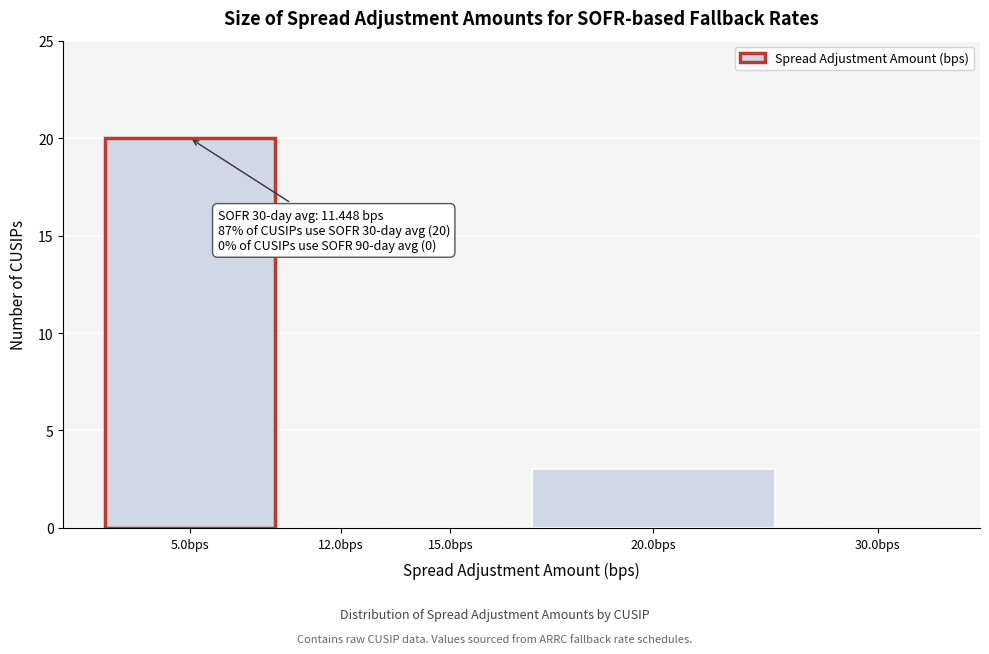

Reading left to right, extract all data points from this chart.

5.0bps=20	12.0bps=0	15.0bps=0	20.0bps=3	30.0bps=0